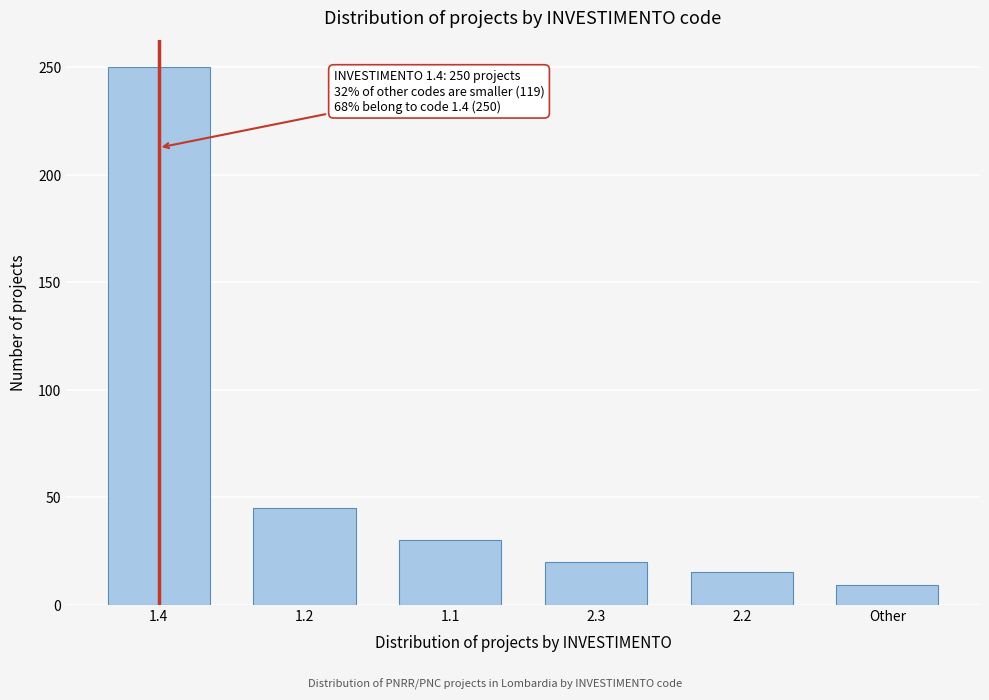

Reading left to right, list all the values displayed in this chart.

1.4=250	1.2=45	1.1=30	2.3=20	2.2=15	Other=9